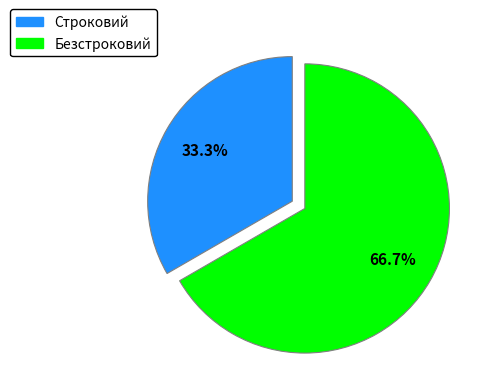

Which has a higher value, Строковий or Безстроковий?

Безстроковий